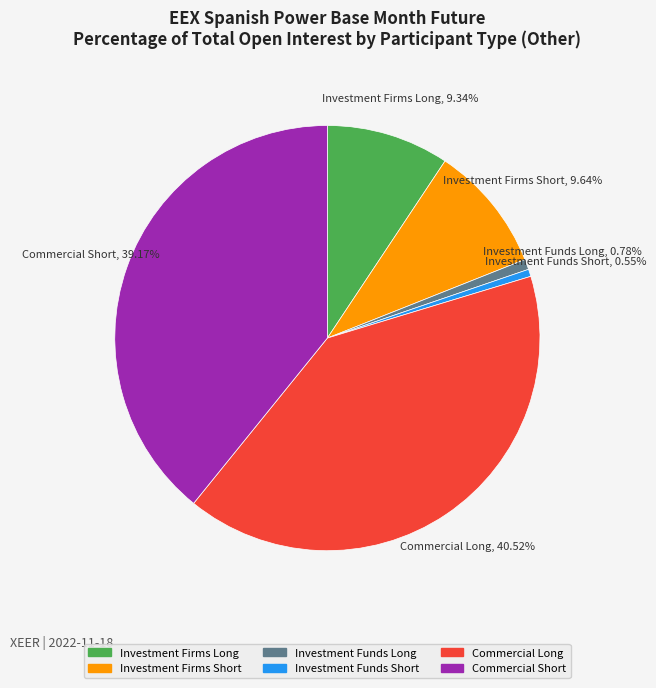

Is there a majority slice in this chart?

No